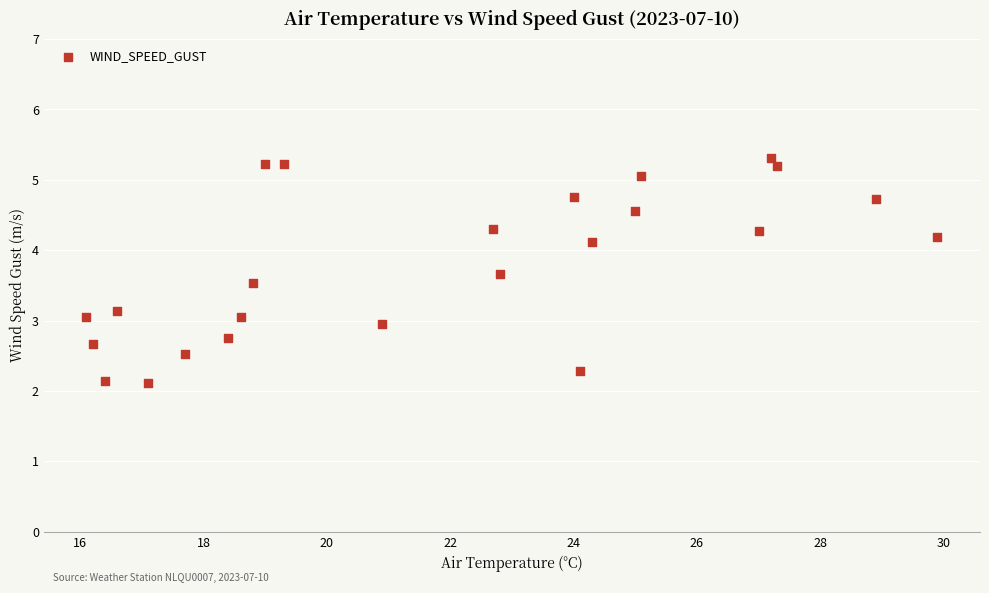

What is the range of X values (max minus min)?

13.8